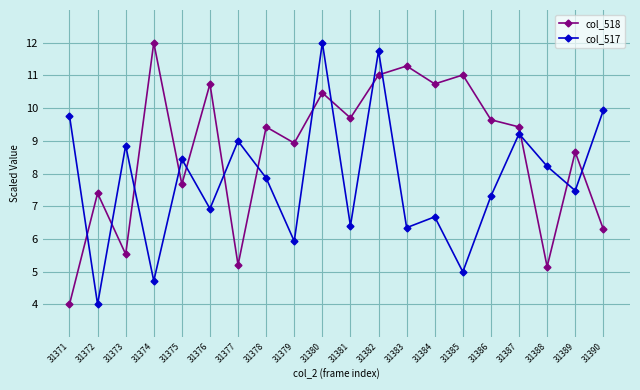

Reading right to left, what are all the values shown in this chart?

col_518: 6.3	8.7	5.2	9.4	9.6	11.0	10.7	11.3	11.0	9.7	10.5	8.9	9.4	5.2	10.7	7.7	12.0	5.5	7.4	4.0
col_517: 9.9	7.5	8.2	9.2	7.3	5.0	6.7	6.3	11.8	6.4	12.0	5.9	7.9	9.0	6.9	8.4	4.7	8.9	4.0	9.8